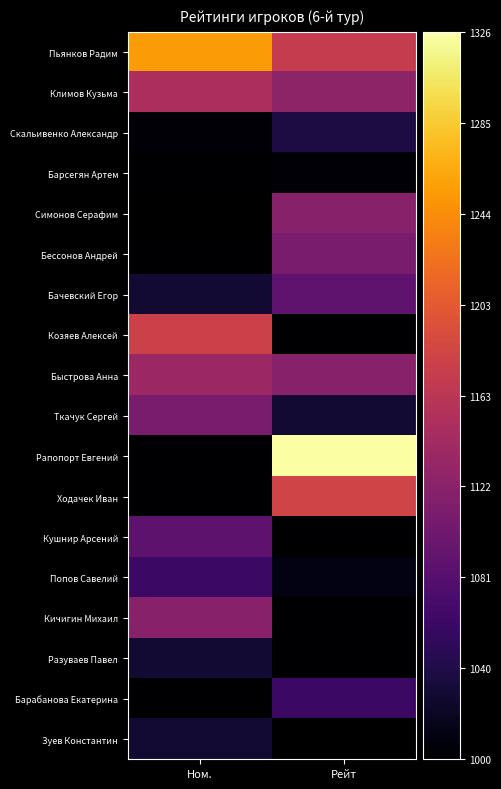

Count the number of data series in this chart.

18